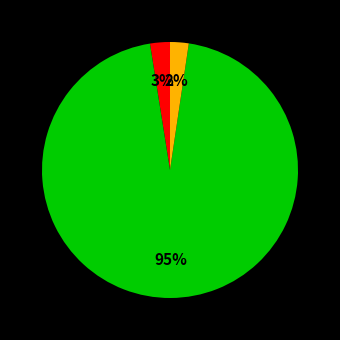

To the nearest percent, what is the difference between the largest and smallest slice percentages?

93%